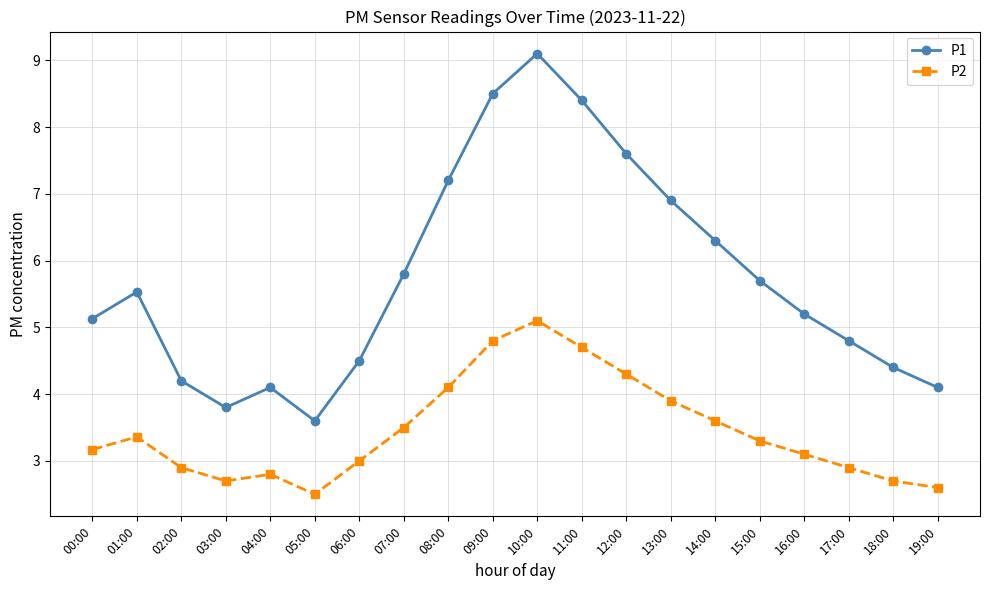

What is the average value of the P2 series?

3.5